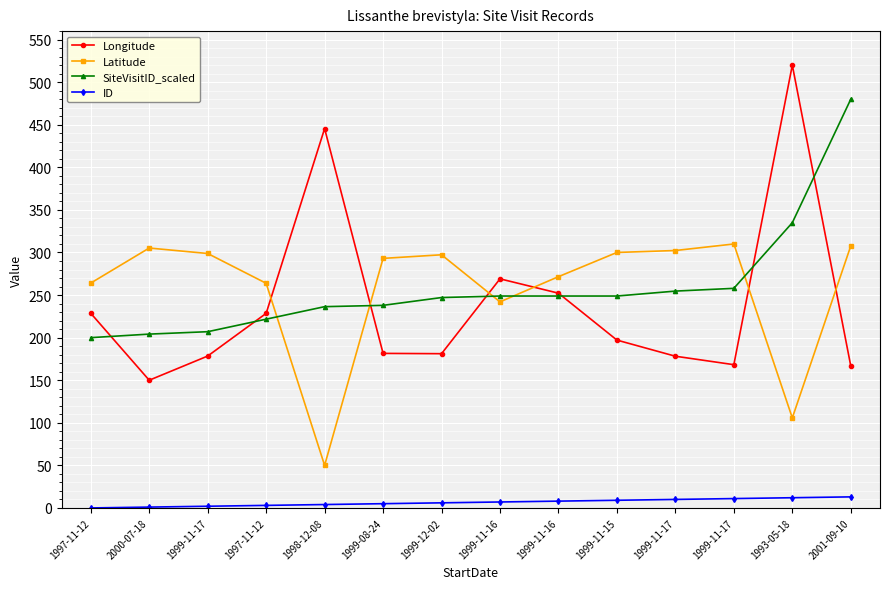

At which category does Longitude reach its first local valley?

2000-07-18